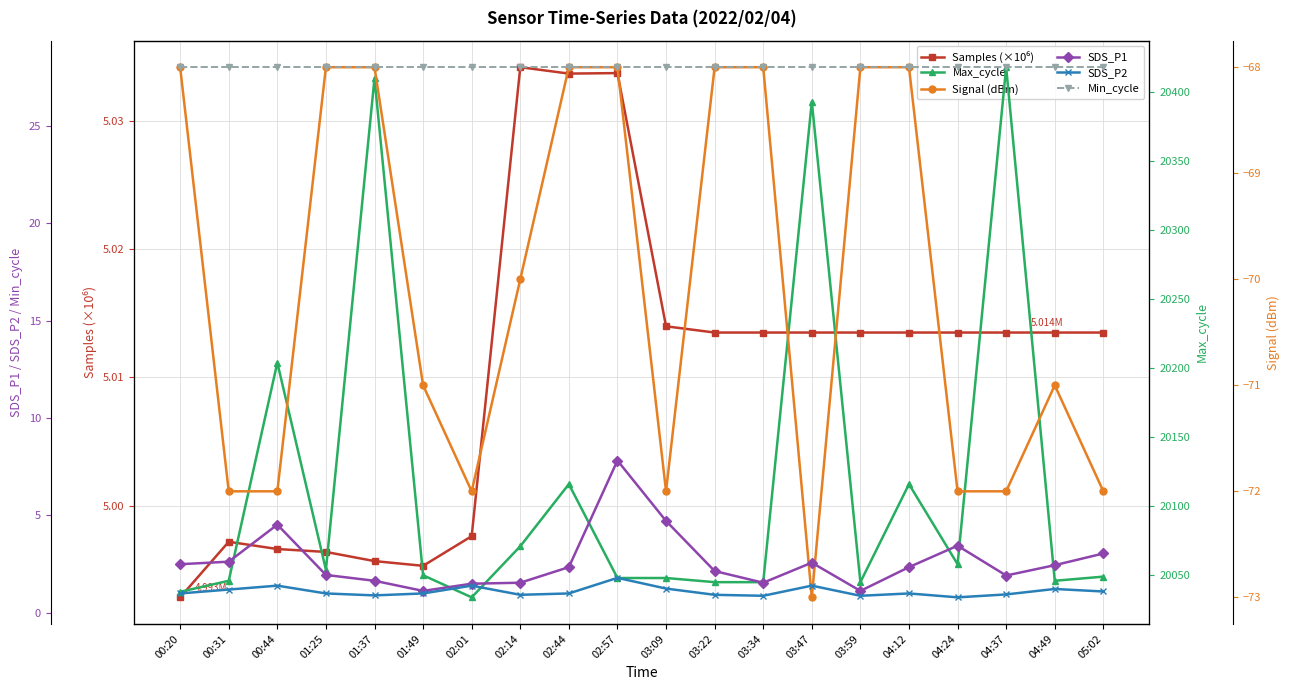

Which series has the widest spread of values?

Max_cycle